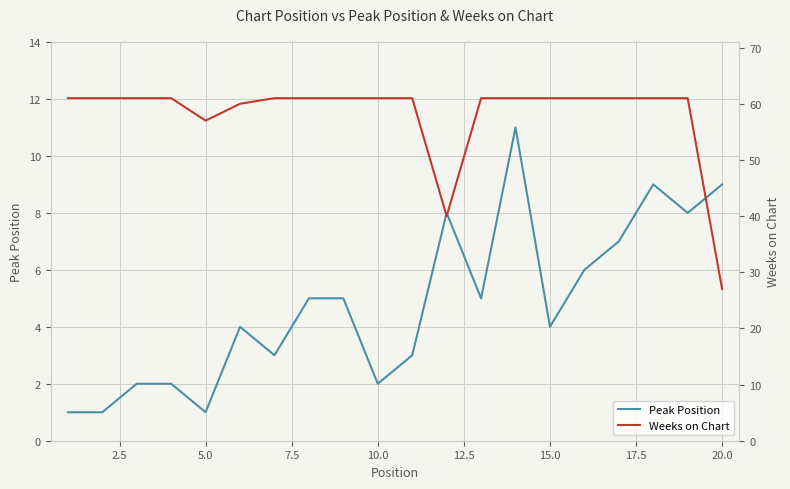

What is the maximum value for Peak Position?

11